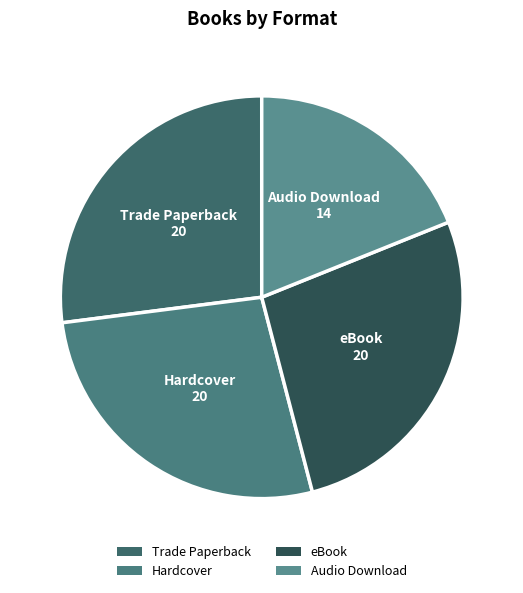

Between Hardcover and Audio Download, which is larger?

Hardcover